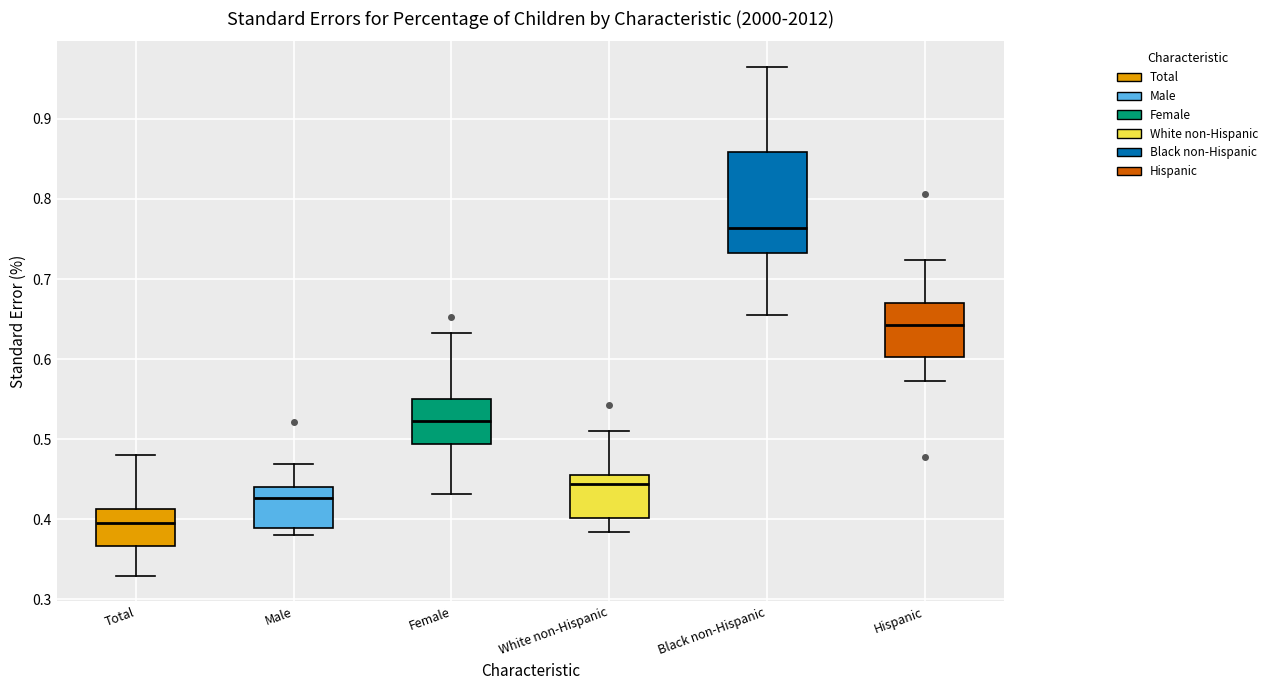

Which box is the tallest, from its lower edge to its upper edge?

Black non-Hispanic